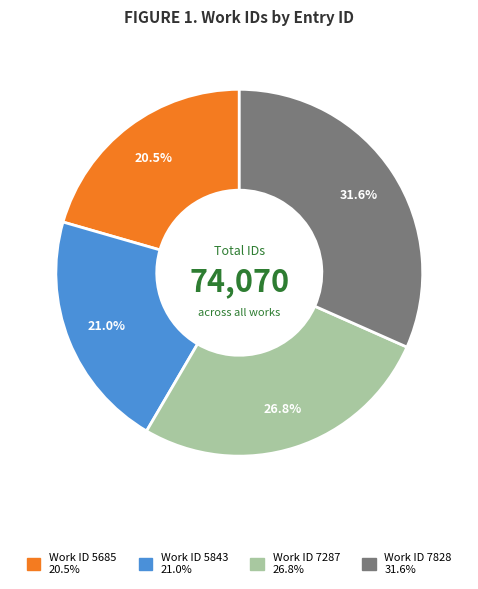

To the nearest percent, what is the average slice percentage?

25%